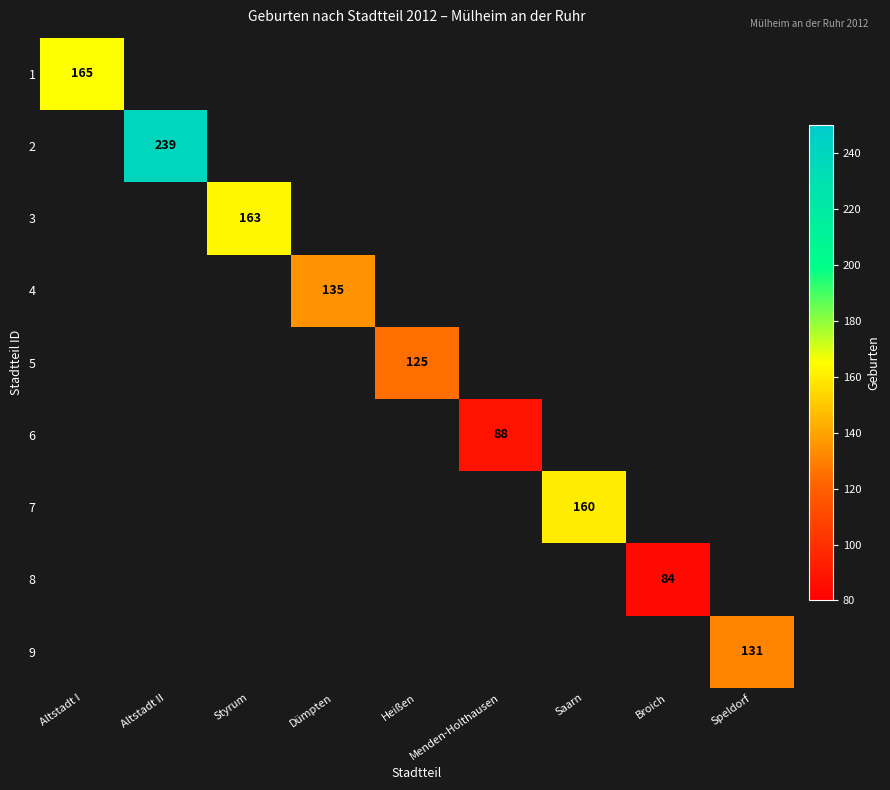

Is it true that 7 equals 34 at Saarn?

False